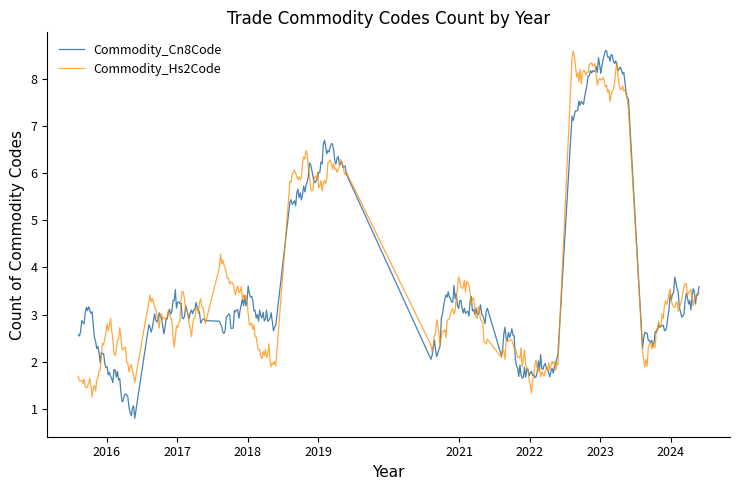

Is this an area chart (filled region under the line)?

No